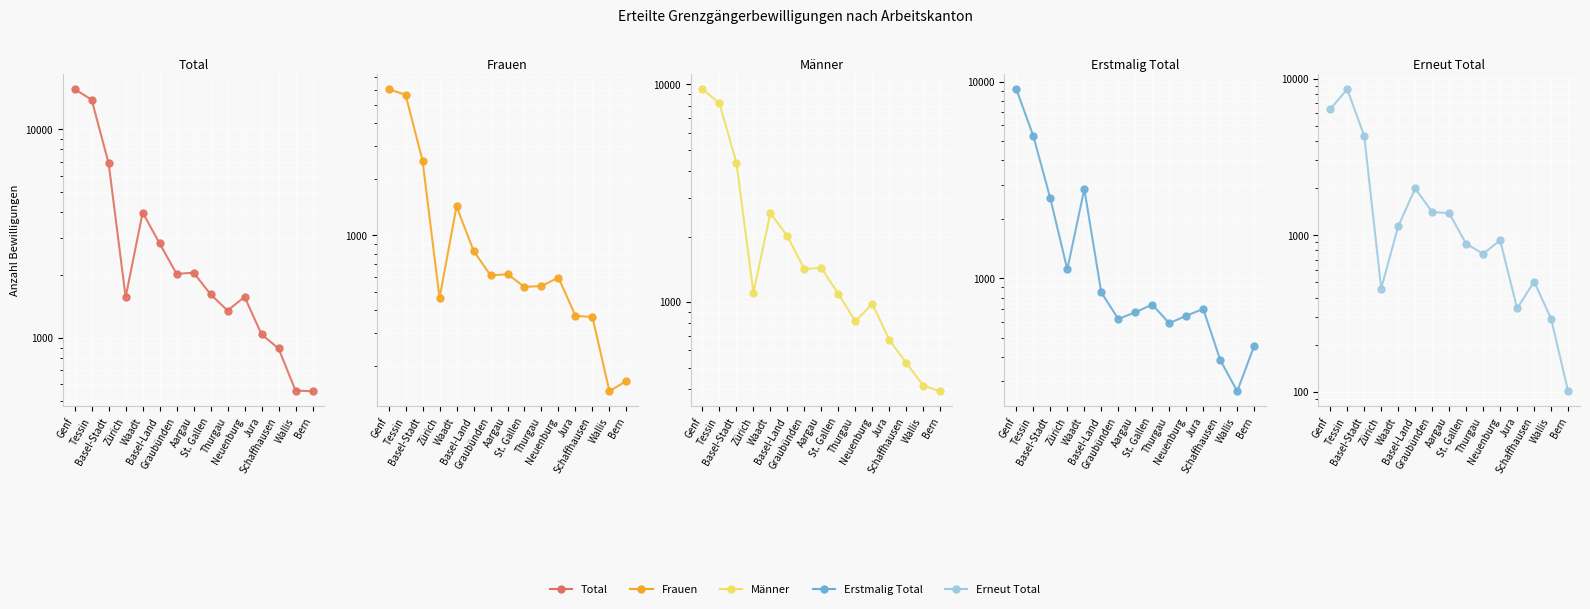

At which label does Frauen first exceed 595?

Genf